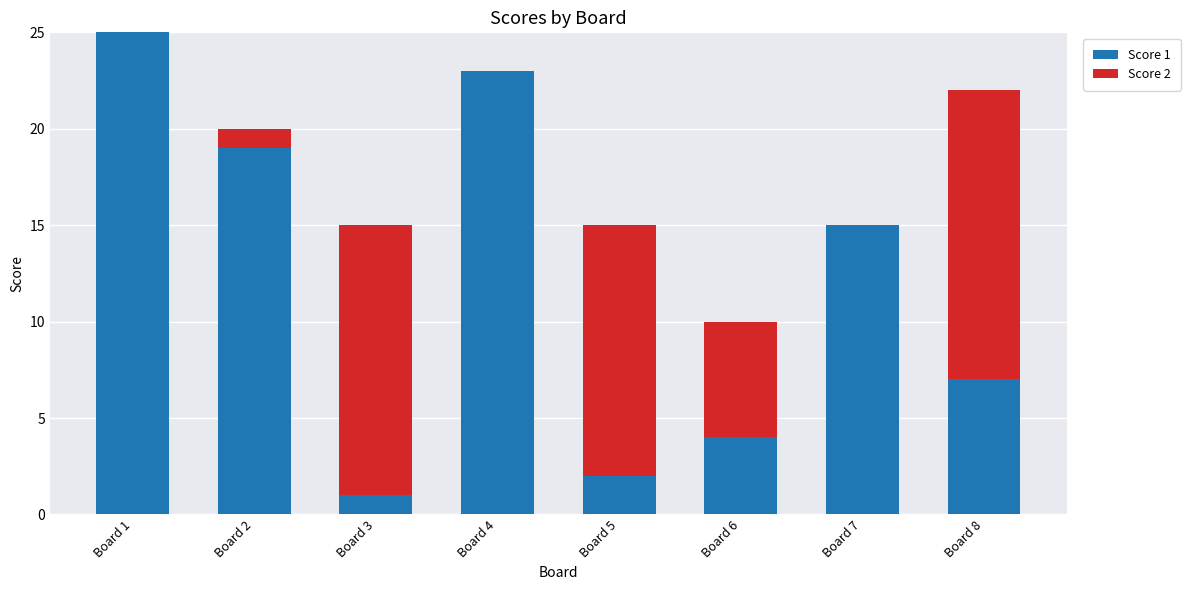

True or false: Score 1 has a value of 7 at Board 6.

False